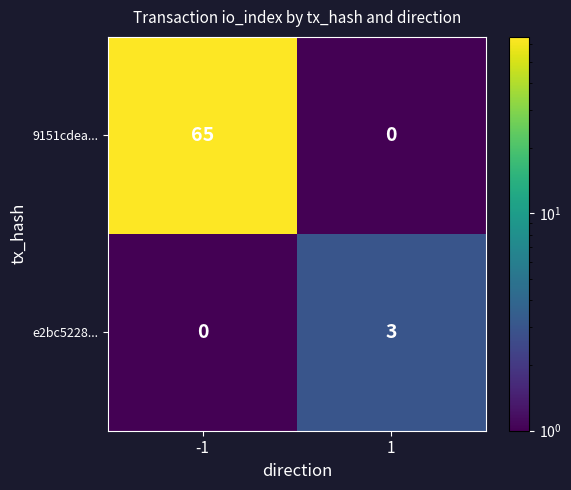

What is the sum of all 9151cdea... values?

65